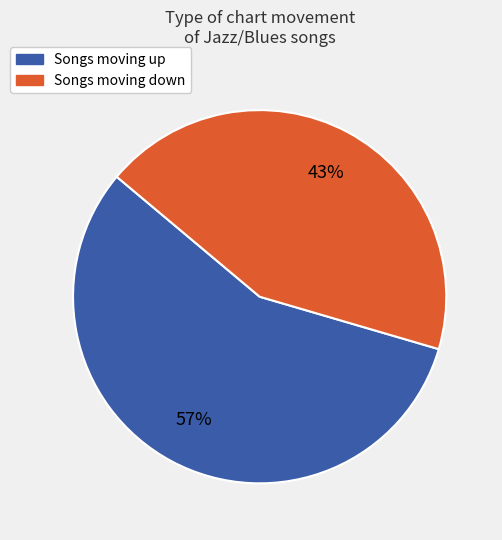

What is the majority slice?

Songs moving up